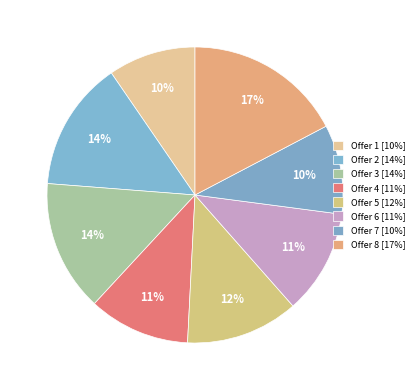

Count the number of slices in the pie.

8